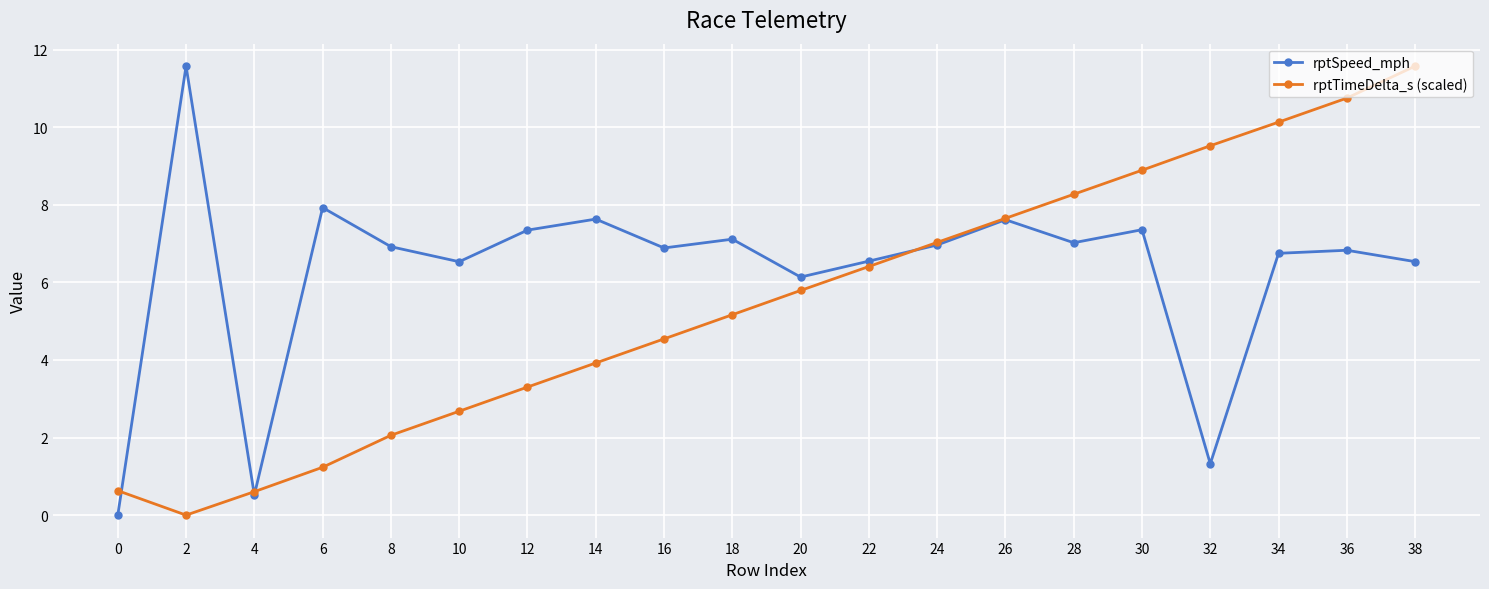

How many values in the rptTimeDelta_s (scaled) series are below 5?

9